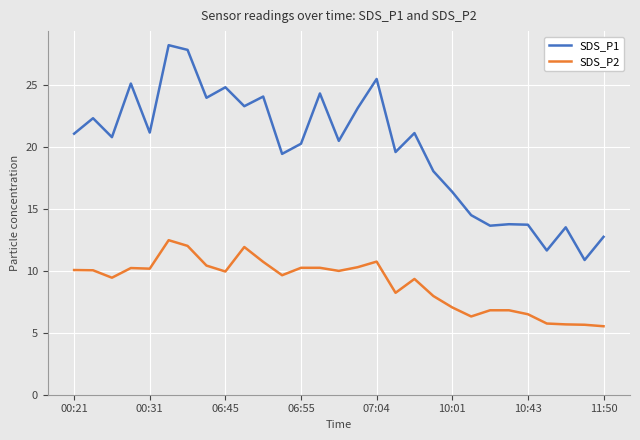

Which series has the largest total across all categories?

SDS_P1